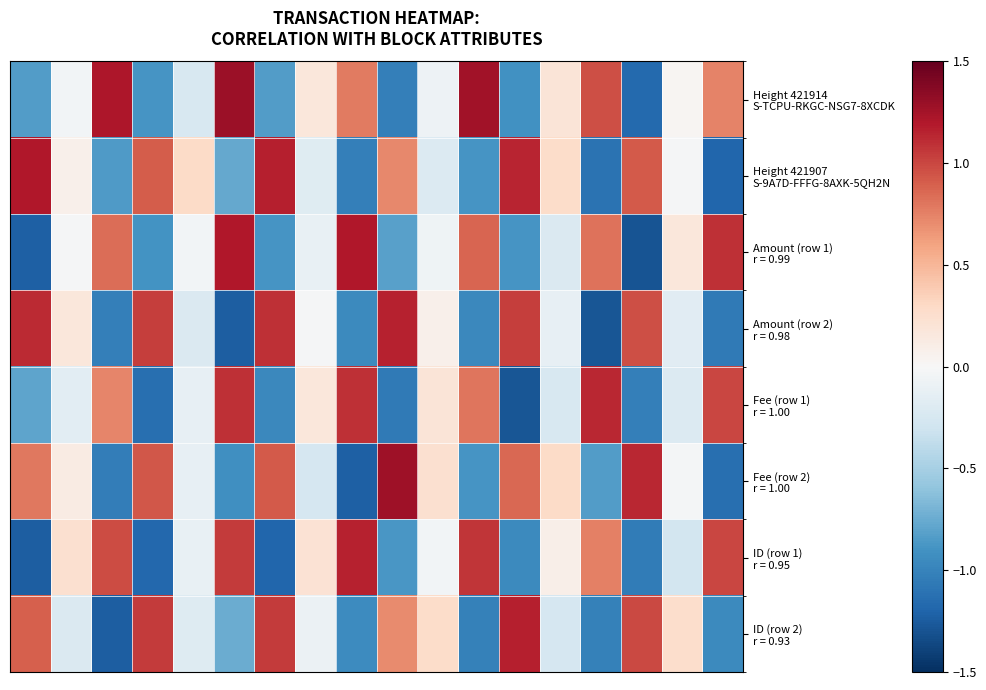

What is the smallest value displayed?

-1.3